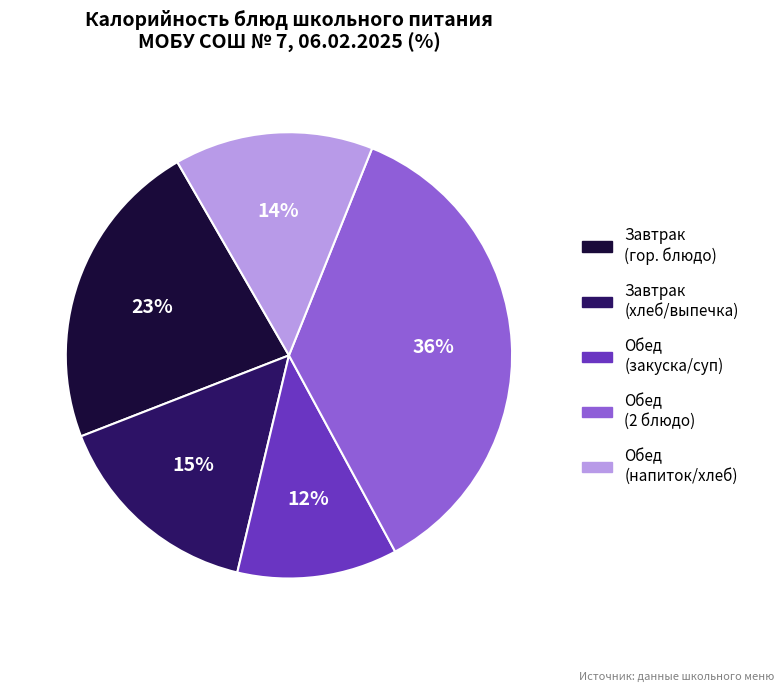

To the nearest percent, what is the difference between the largest and smallest slice percentages?

24%